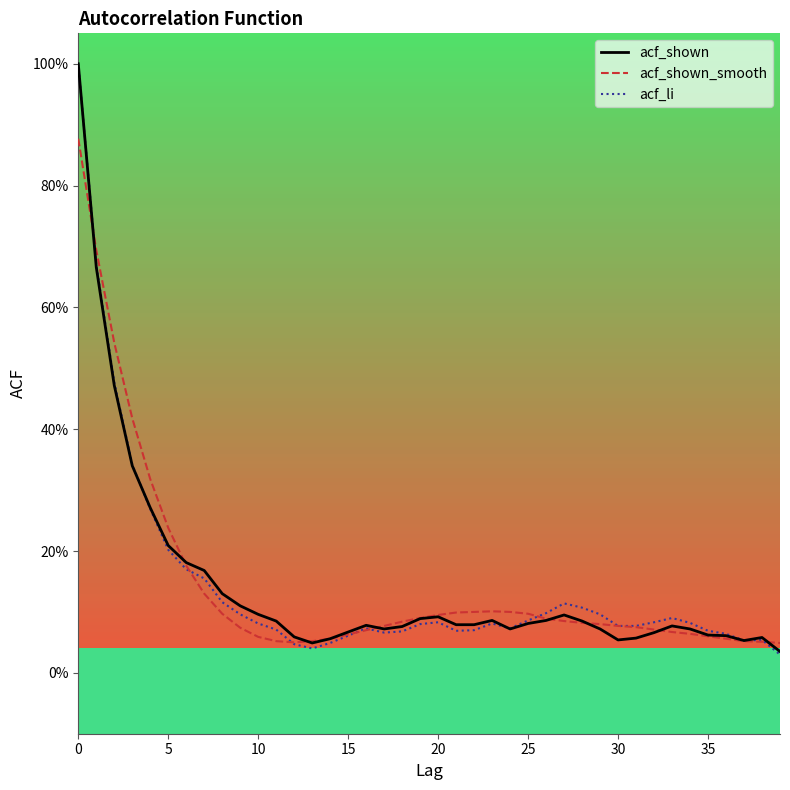

Which series has the largest total across all categories?

acf_shown_smooth